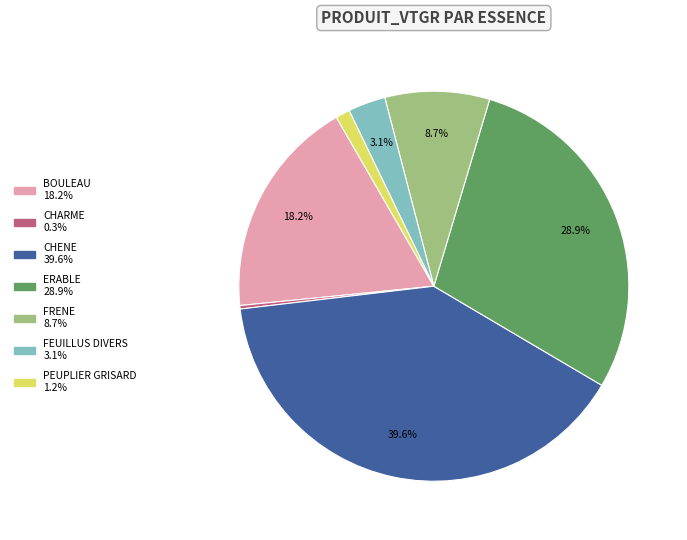

Which category has the smallest portion of the pie?

CHARME